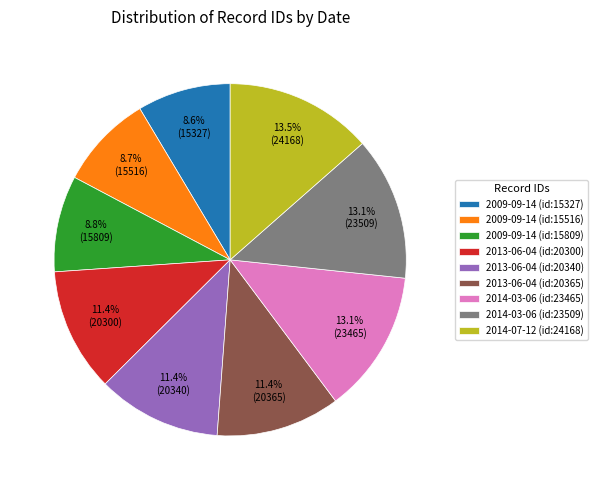

Approximately how many times larger is the value at 2014-07-12 (id:24168) compared to 2009-09-14 (id:15327)?

1.6